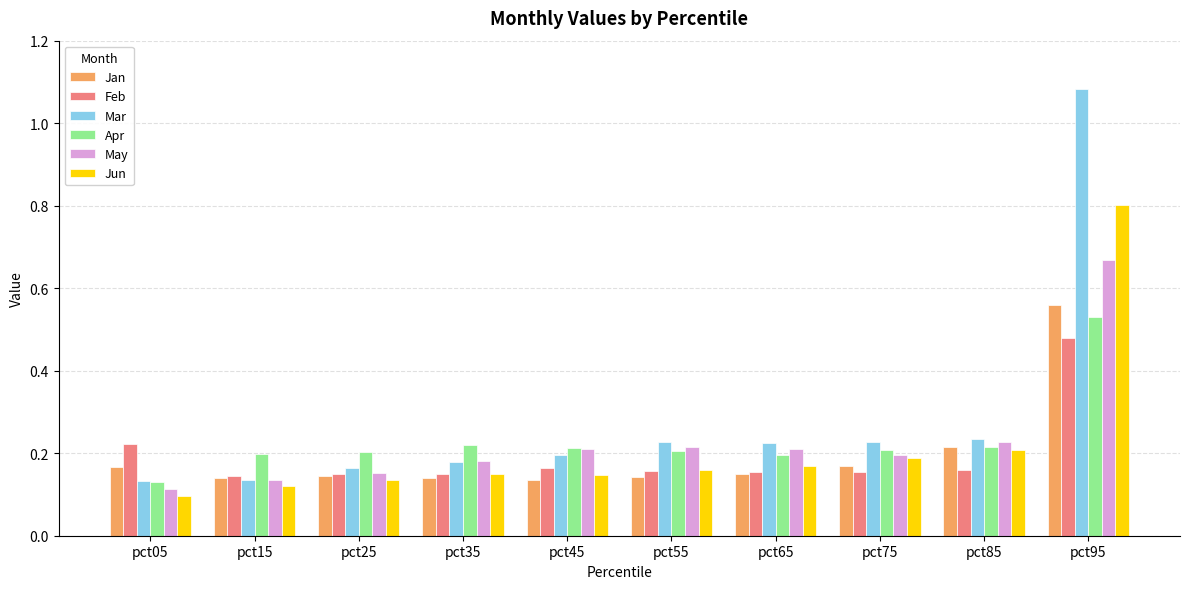

What is the sum of the Jan values at pct05 and pct35?

0.3